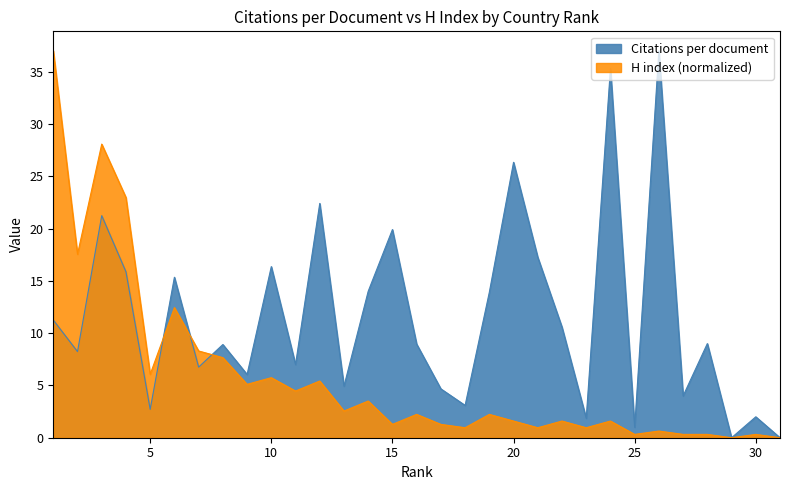

Between which two adjacent categories do H index and Citations per document first intersect?

5 and 6